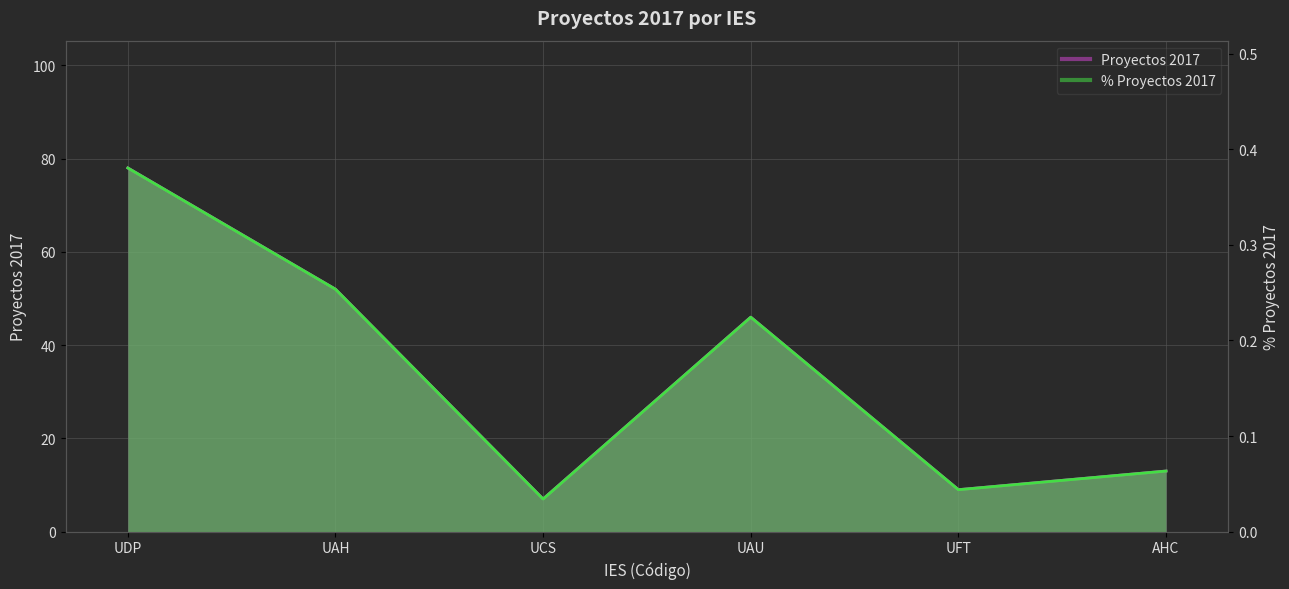

What is the value of the Proyectos 2017 point at the 4th from the left?

0.2